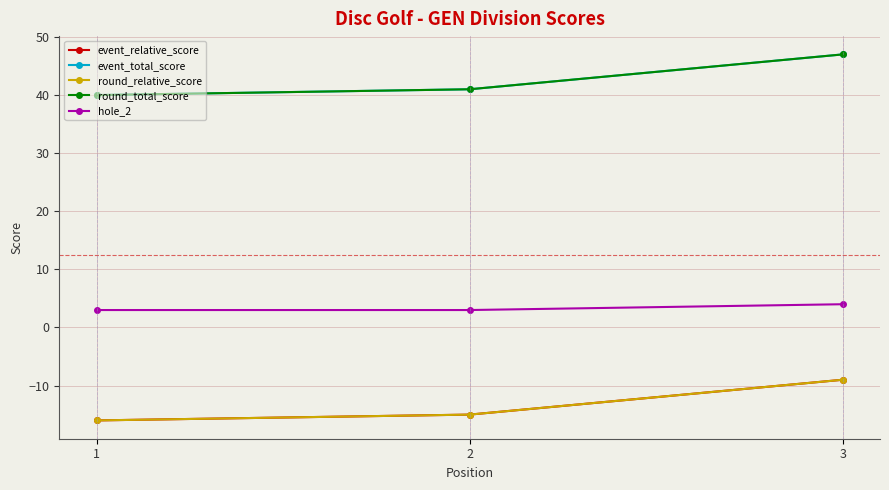

What is the sum of the round_total_score values at 2 and 3?

88